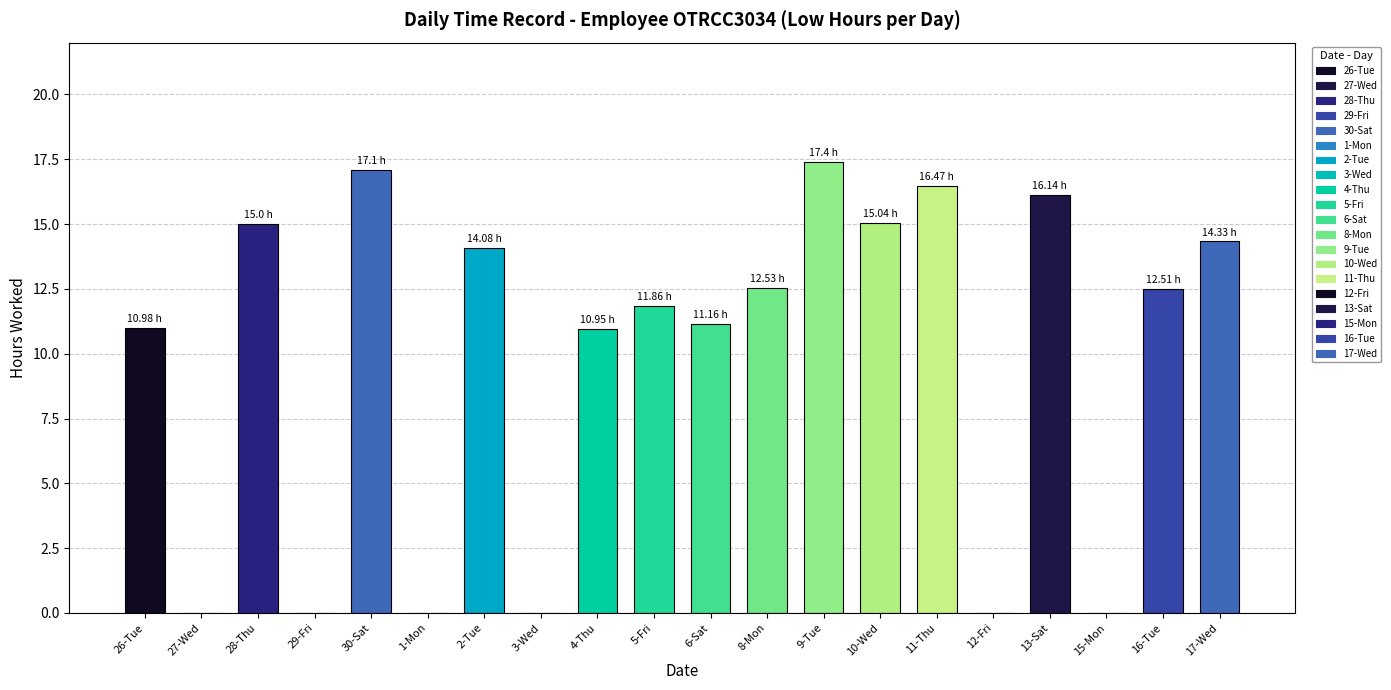

Reading left to right, extract all data points from this chart.

26-Tue=11.0	27-Wed=0.0	28-Thu=15.0	29-Fri=0.0	30-Sat=17.1	1-Mon=0.0	2-Tue=14.1	3-Wed=0.0	4-Thu=10.9	5-Fri=11.9	6-Sat=11.2	8-Mon=12.5	9-Tue=17.4	10-Wed=15.0	11-Thu=16.5	12-Fri=0.0	13-Sat=16.1	15-Mon=0.0	16-Tue=12.5	17-Wed=14.3